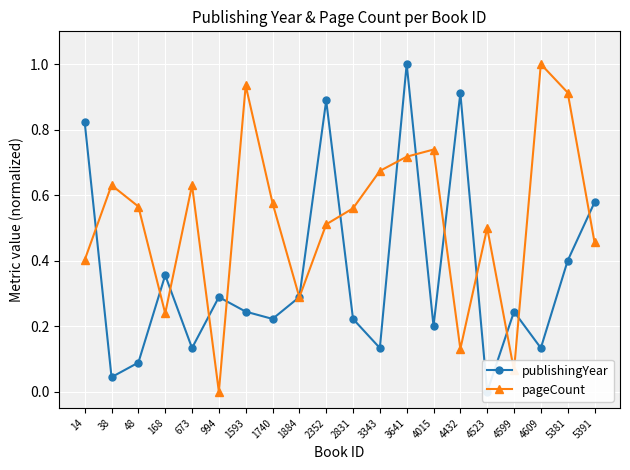

At how many categories does at least one series exceed 0?

20